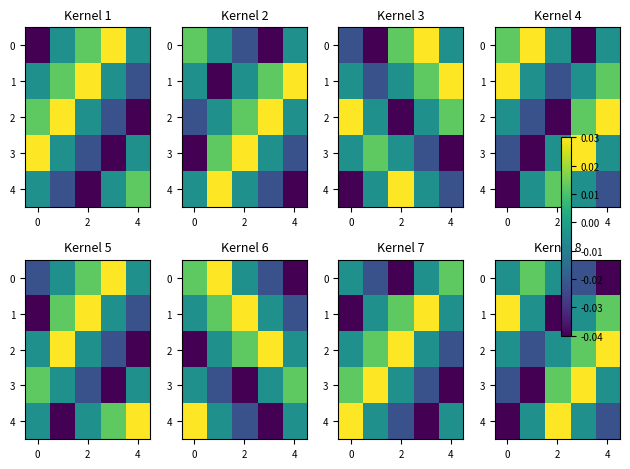

The row_4 series shows -0.0 at 4. True or false?

False